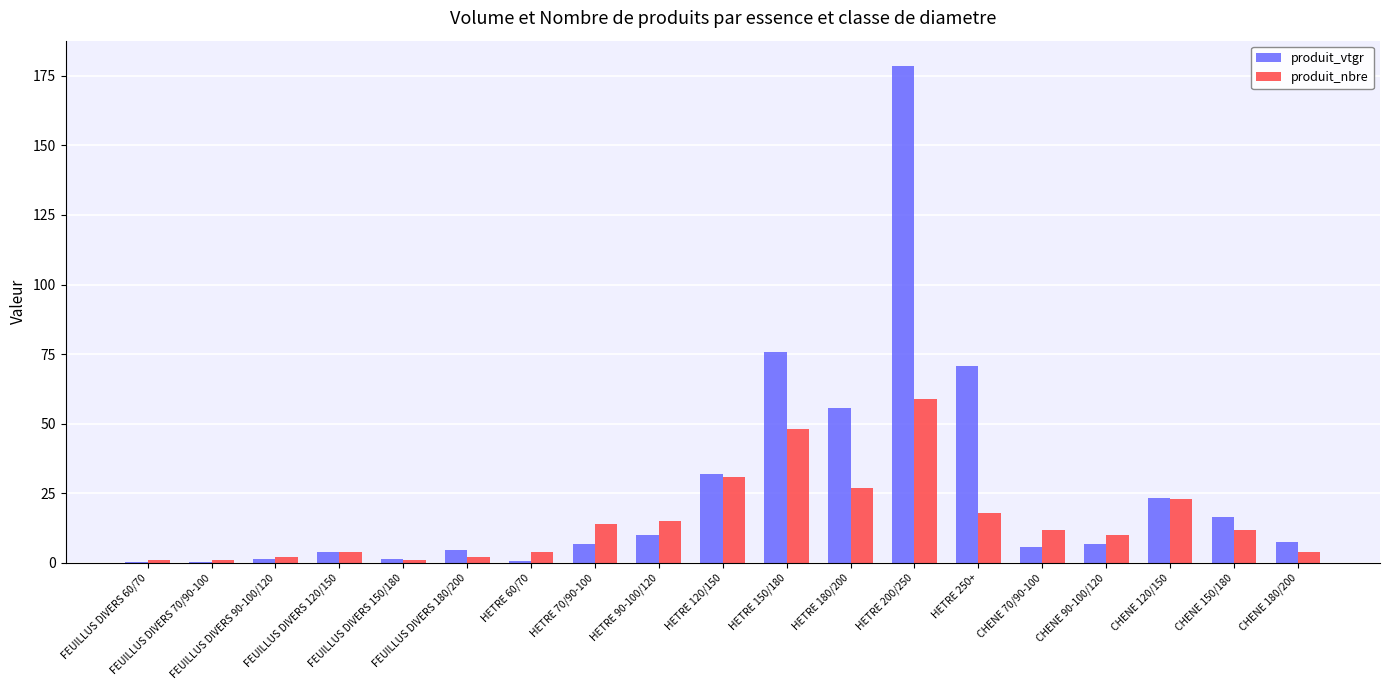

What is the maximum value for produit_nbre?

59.0